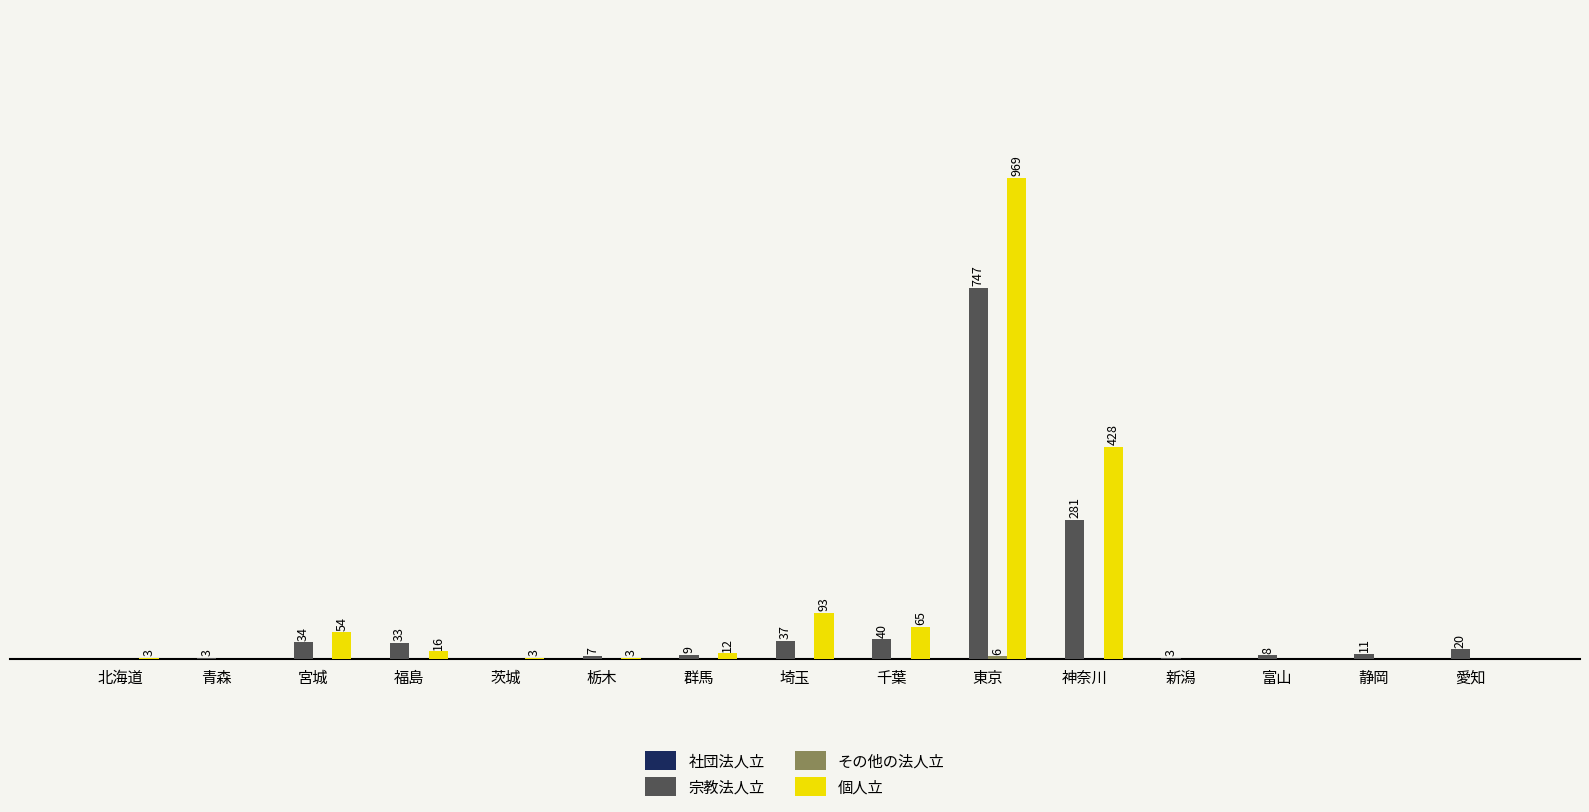

Are the bars grouped side by side (vs. stacked)?

Yes